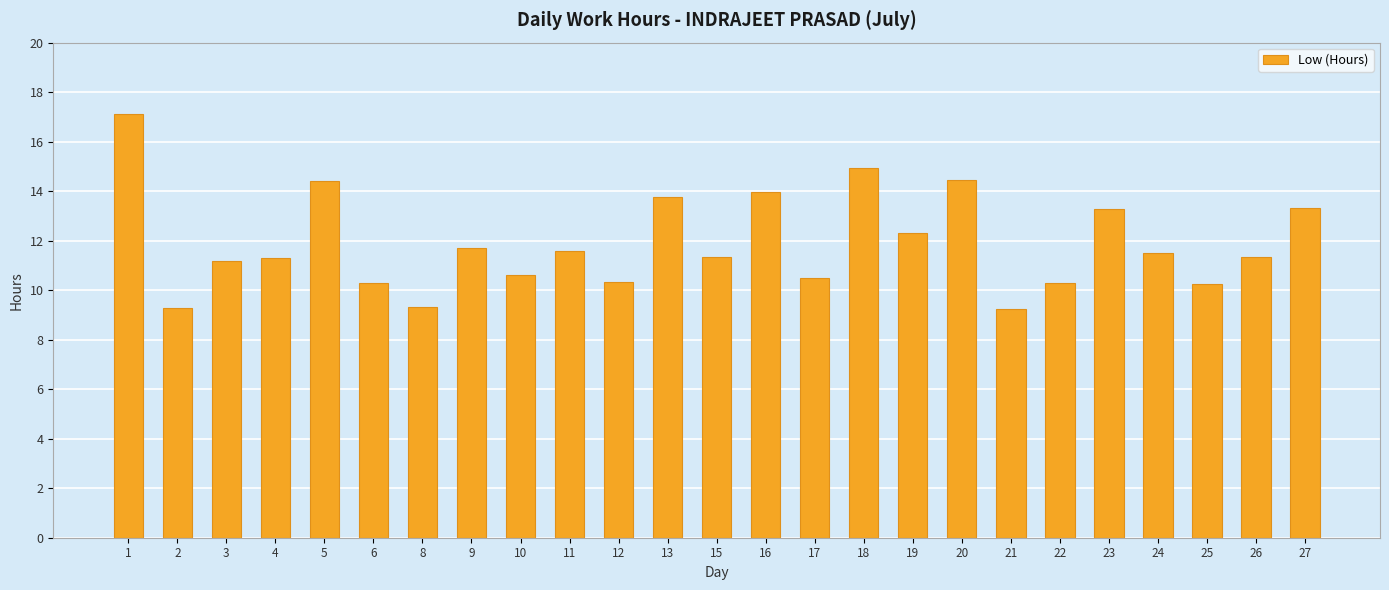

Count the number of categories in the chart.

25